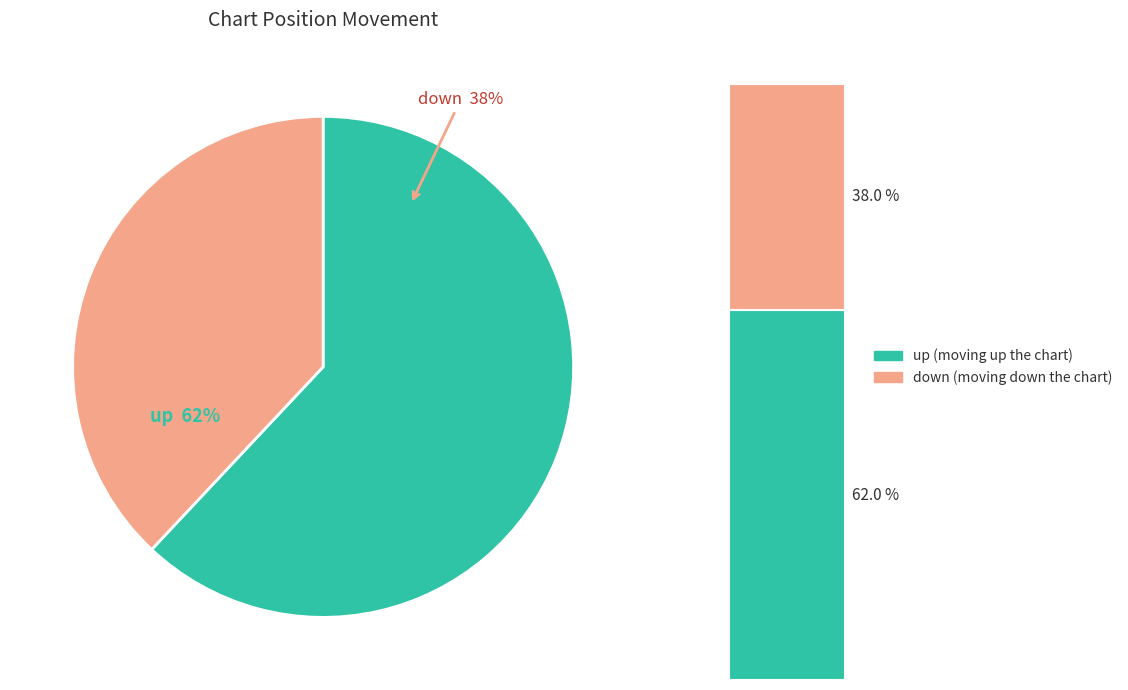

Does down account for over 50% of the chart?

No